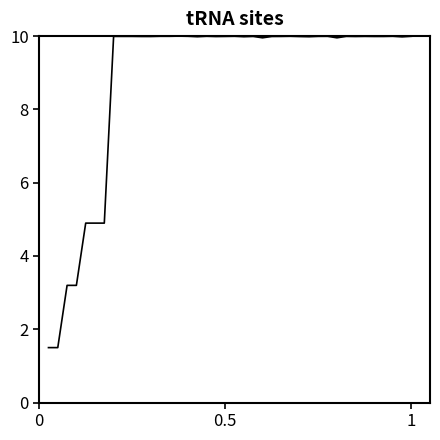

What is the sum of all values?

353.7